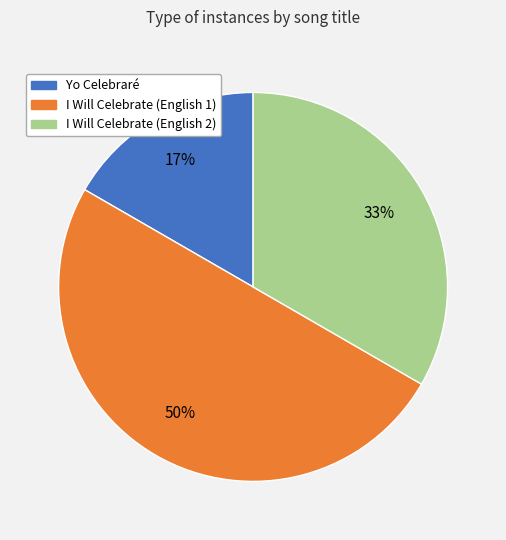

Combined, do Yo Celebraré and I Will Celebrate (English 1) account for over 50%?

Yes